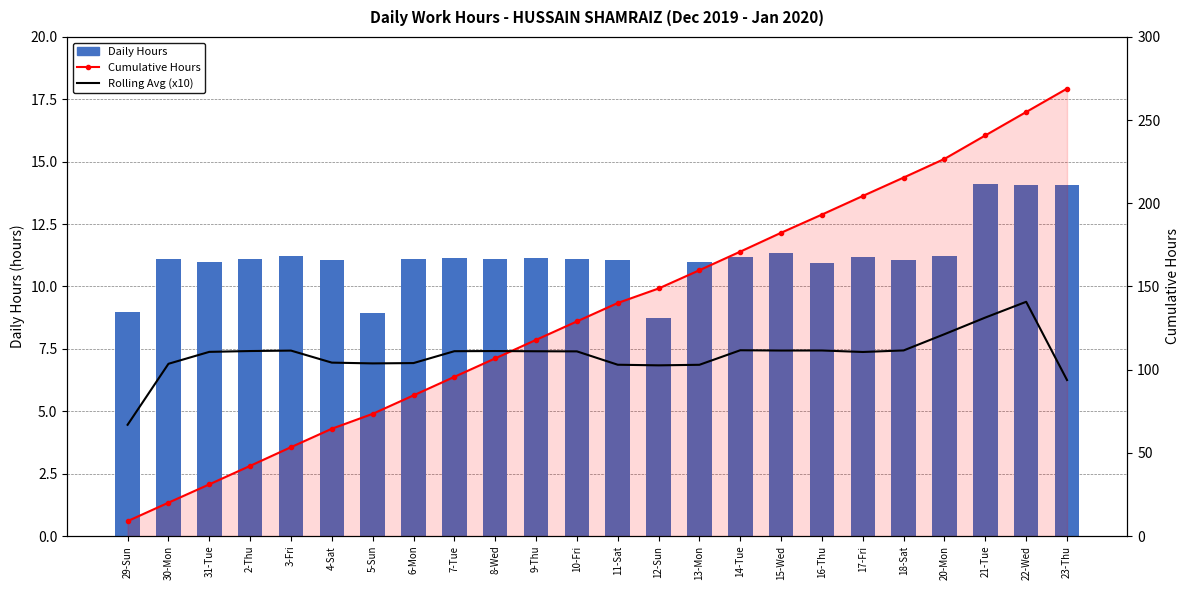

At which label does Rolling Avg (x10) first exceed 111?

2-Thu